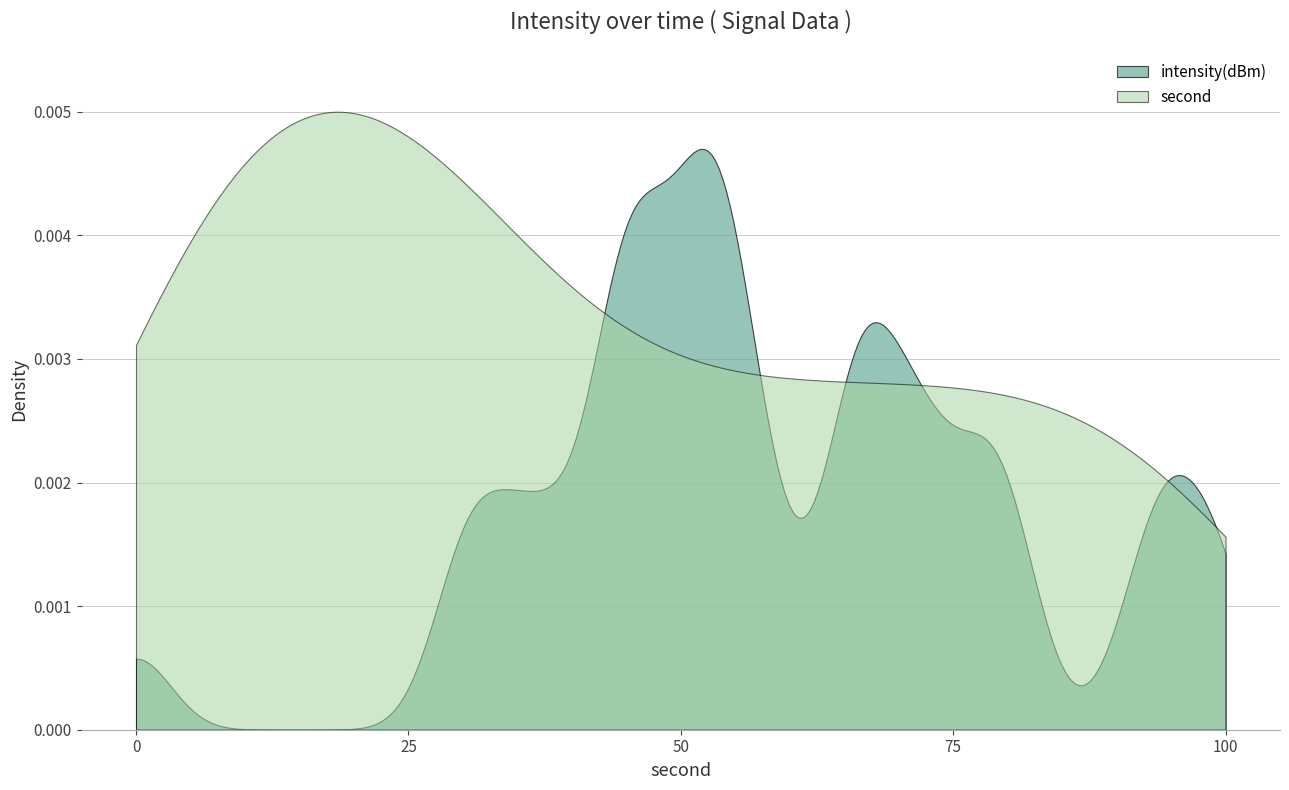

Which series ends up on top after the final intersection of minute and second?

second